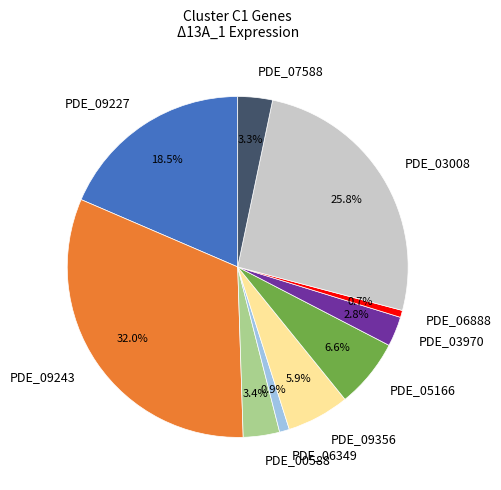

True or false: PDE_00588 accounts for 3% of the total.

True